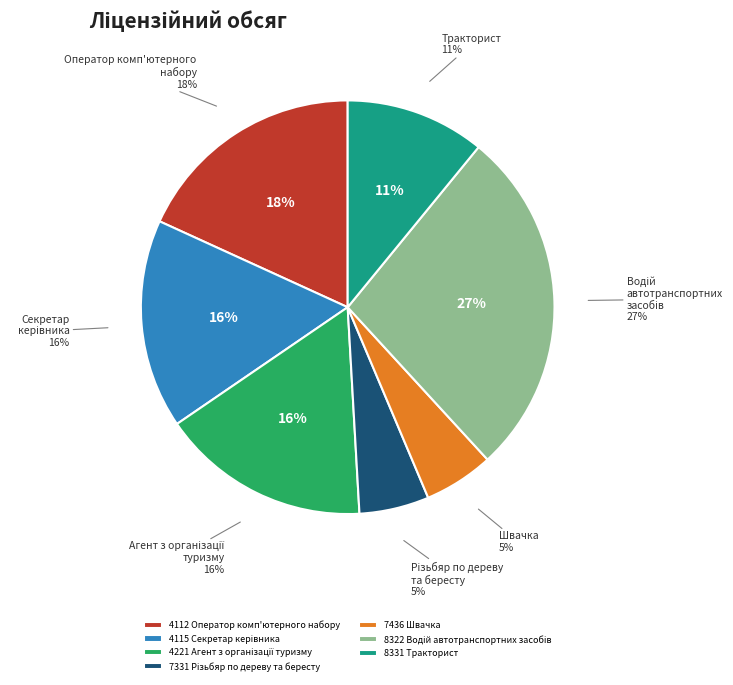

To the nearest percent, what is the average slice percentage?

14%